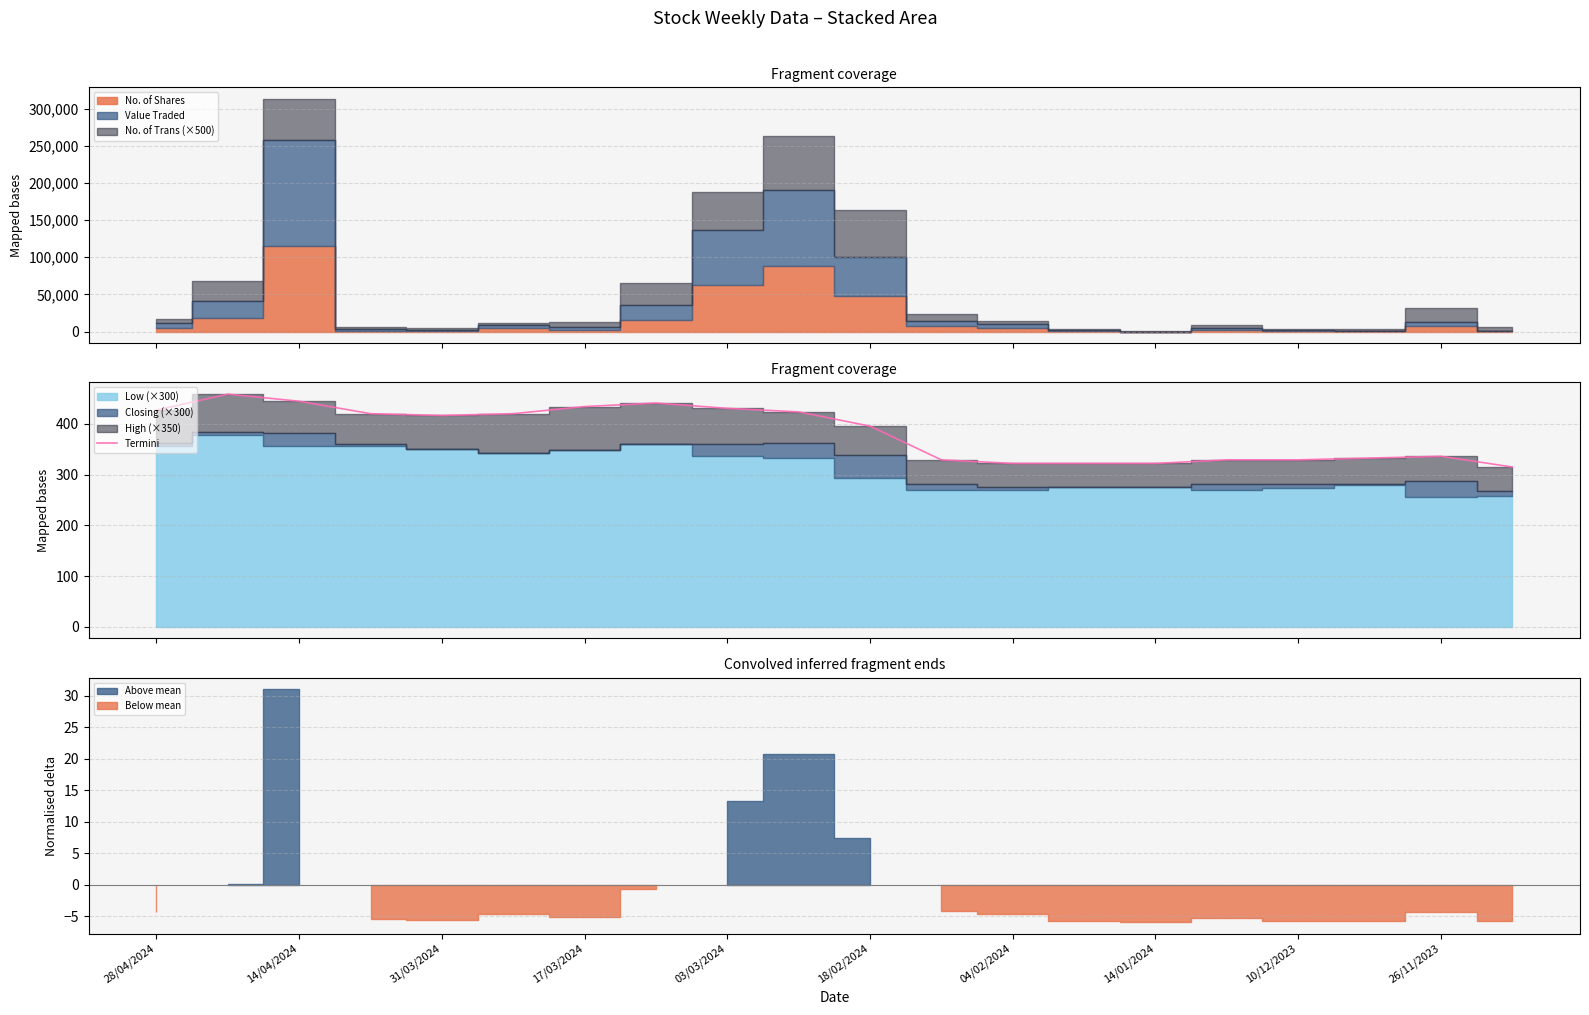

What is the minimum value for Termini?

315.0